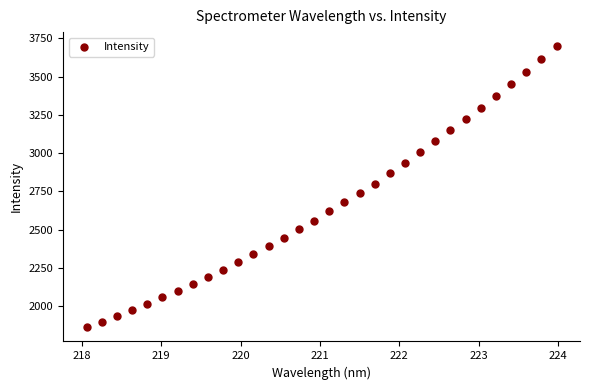

What is the range of Y values (max minus min)?

1837.9